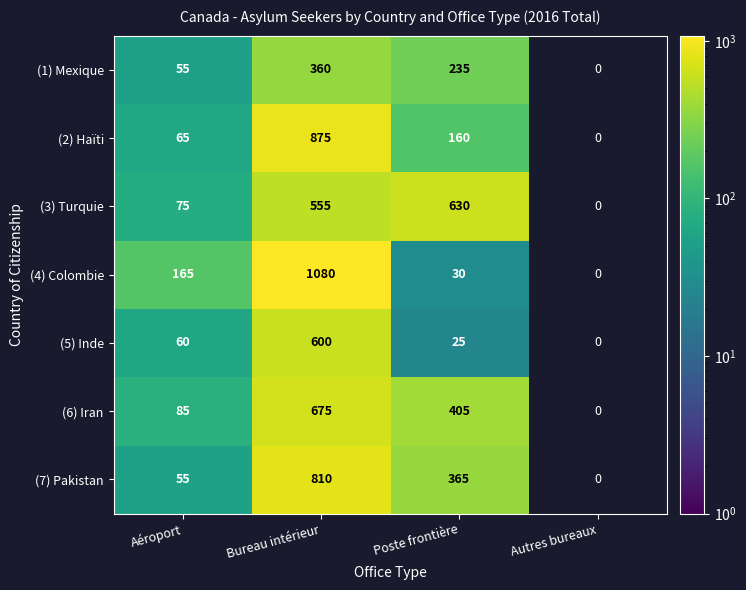

What is the difference between the (4) Colombie values at Bureau intérieur and Aéroport?

915